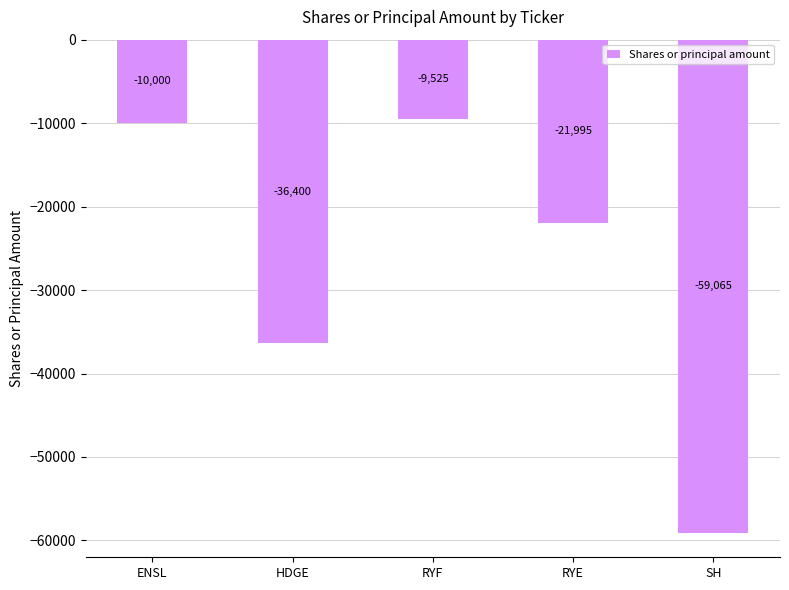

What is the sum of the values at RYF and RYE?

-31520